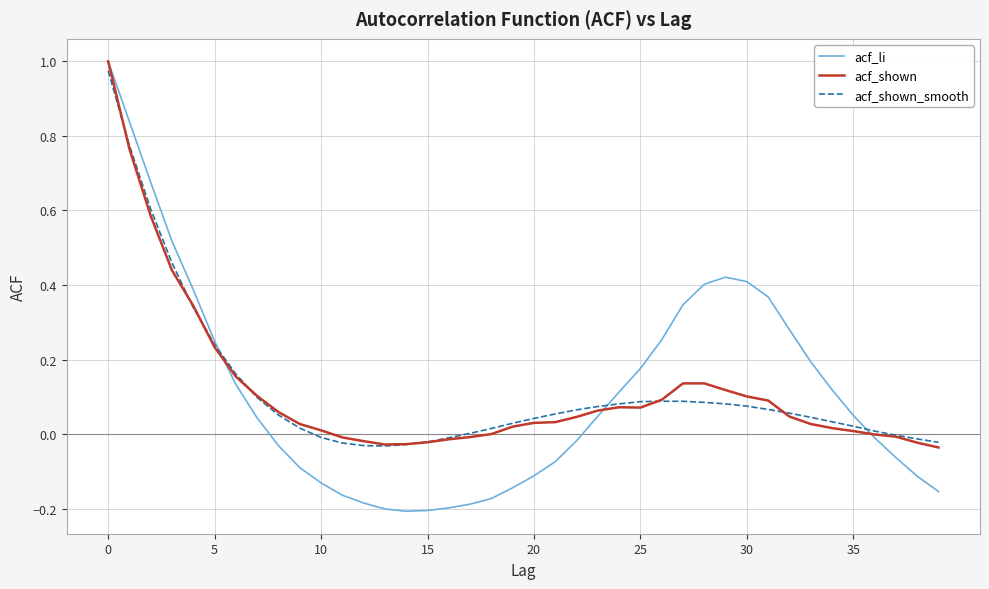

Which series has the largest range (max minus min)?

acf_li